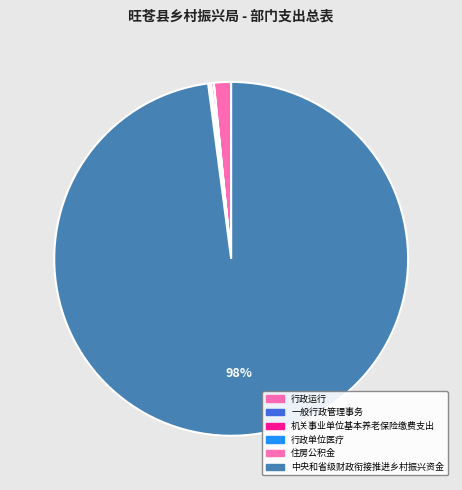

What is the majority slice?

中央和省级财政衔接推进乡村振兴资金